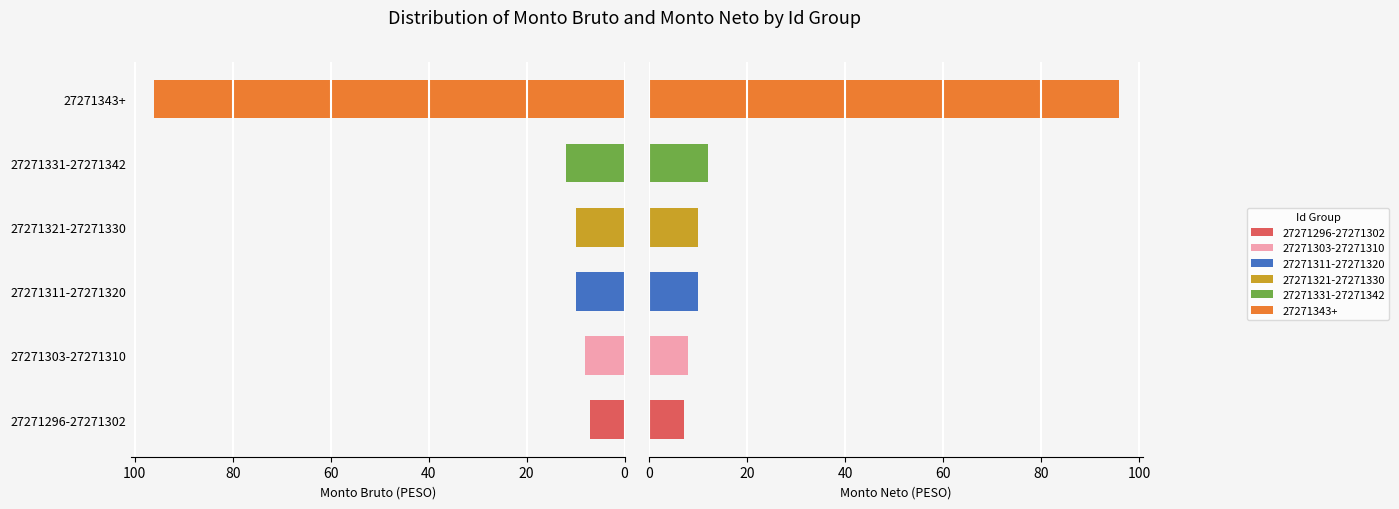

How many bars are there in total?

12